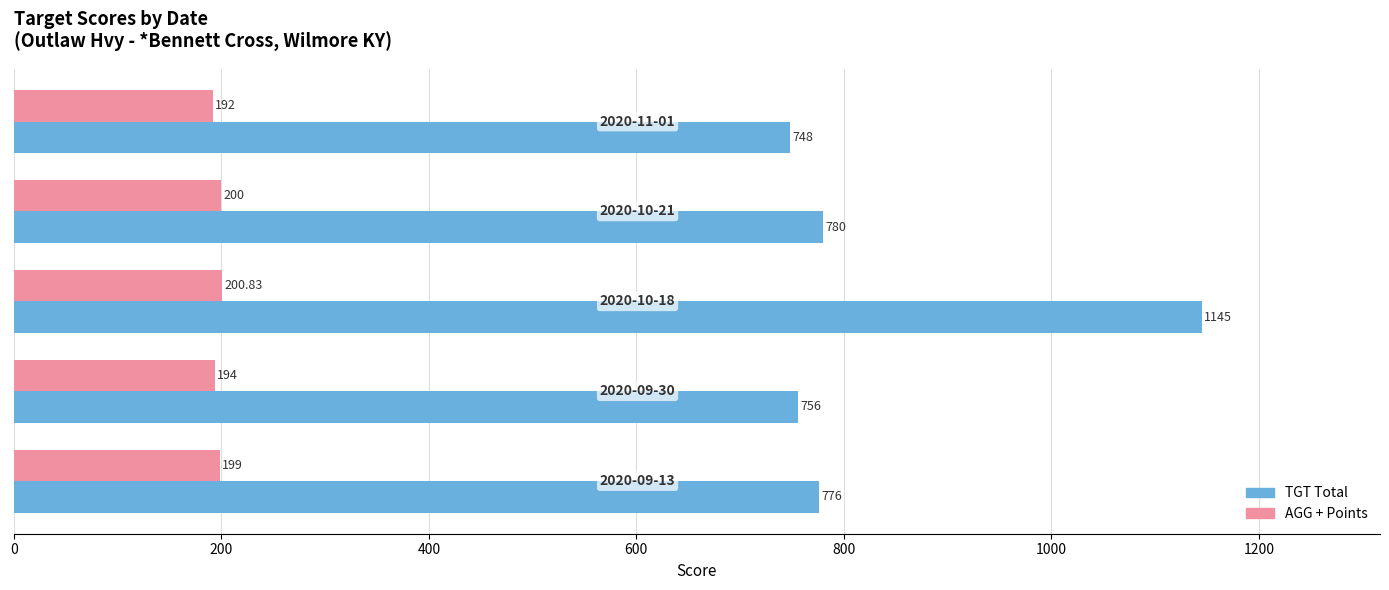

Which series has the largest total across all categories?

TGT Total